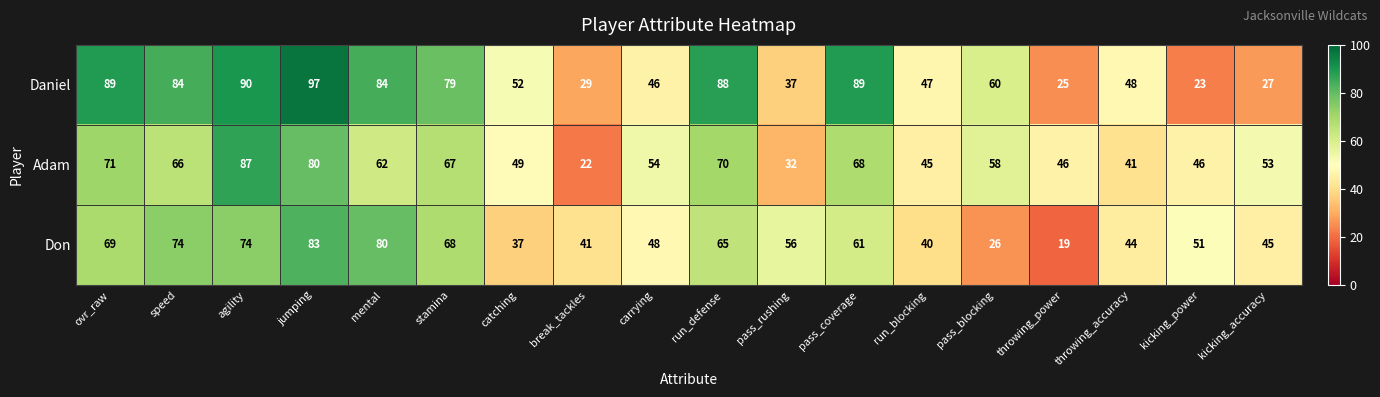

List the series in order of their peak value, highest first.

Daniel, Adam, Don